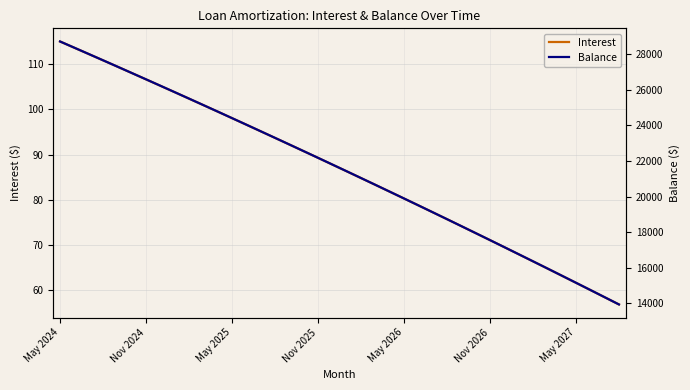

What is the difference between the highest and lowest values at 34?

15902.2